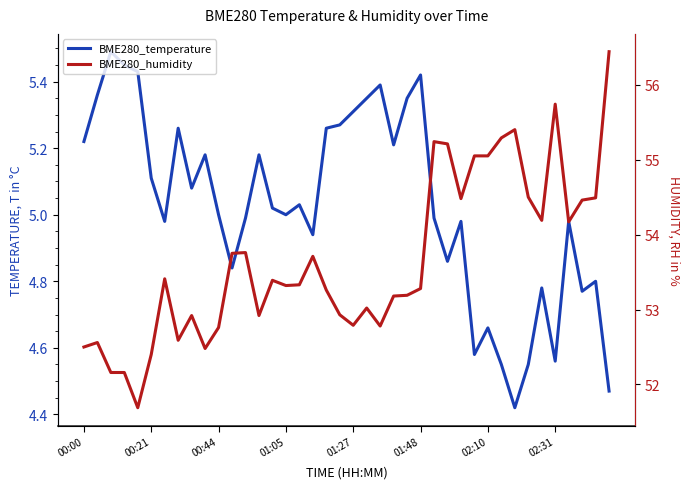

True or false: BME280_humidity and BME280_temperature cross at least once.

False